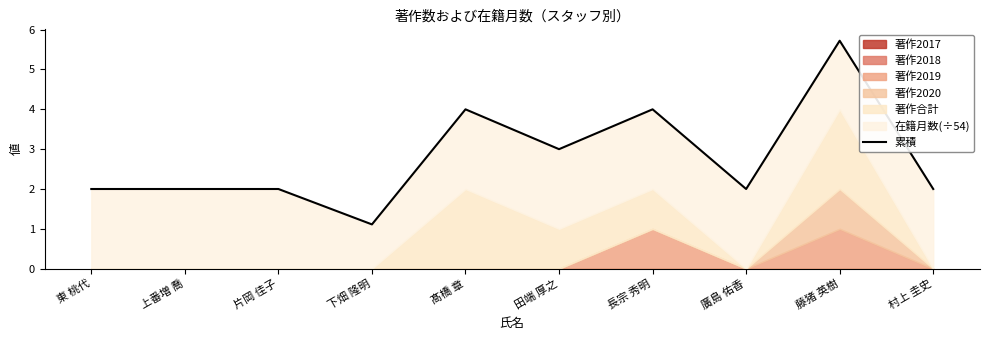

Which category has the lowest value across all series?

下畑 隆明